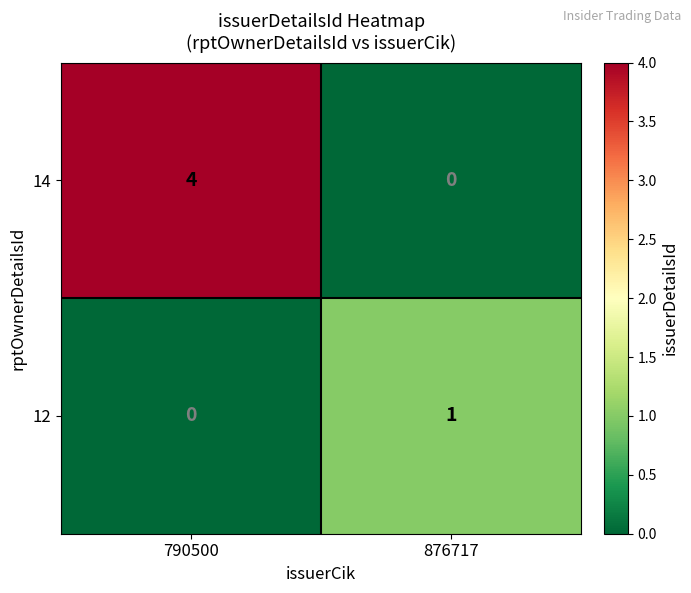

List the labels in order of 12 value, smallest first.

790500, 876717